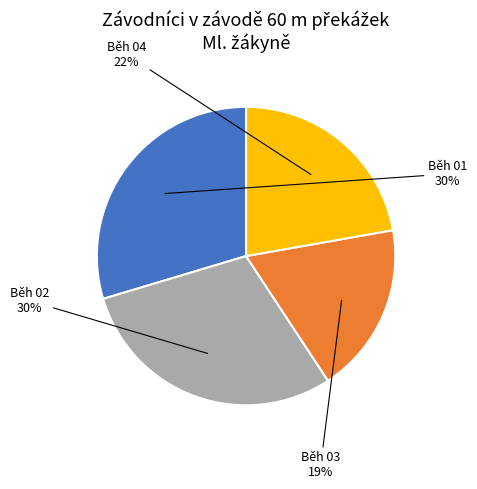

How many slices are in this pie chart?

4